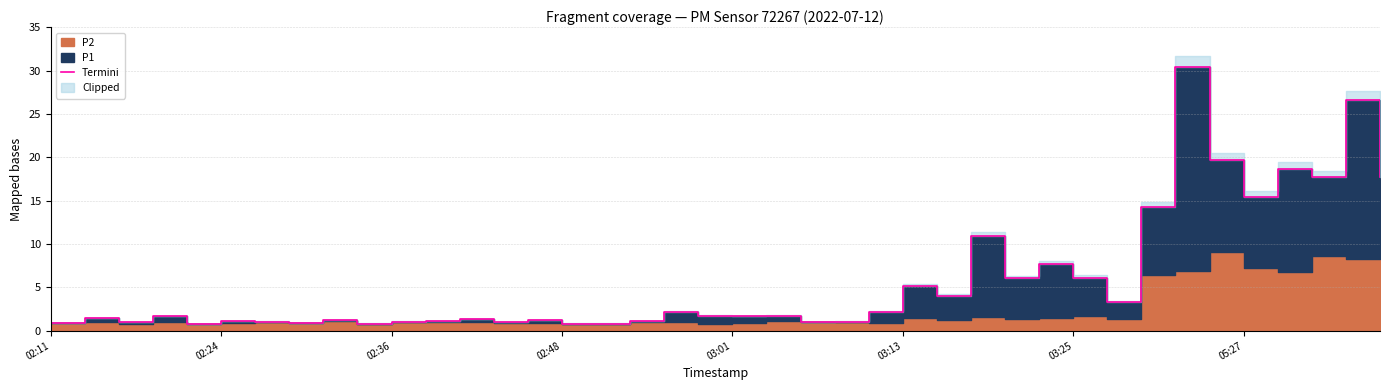

Which has a higher value, 15 or 9?

15